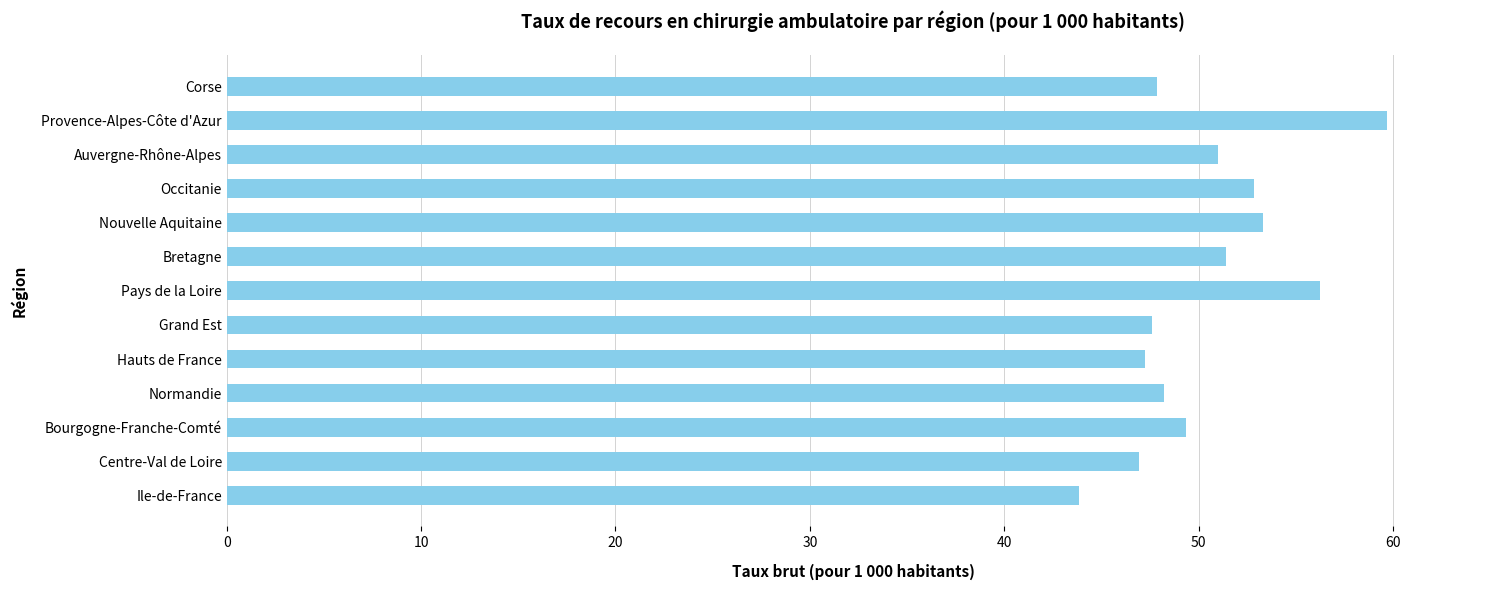

What is the difference between the maximum and minimum values?

15.8